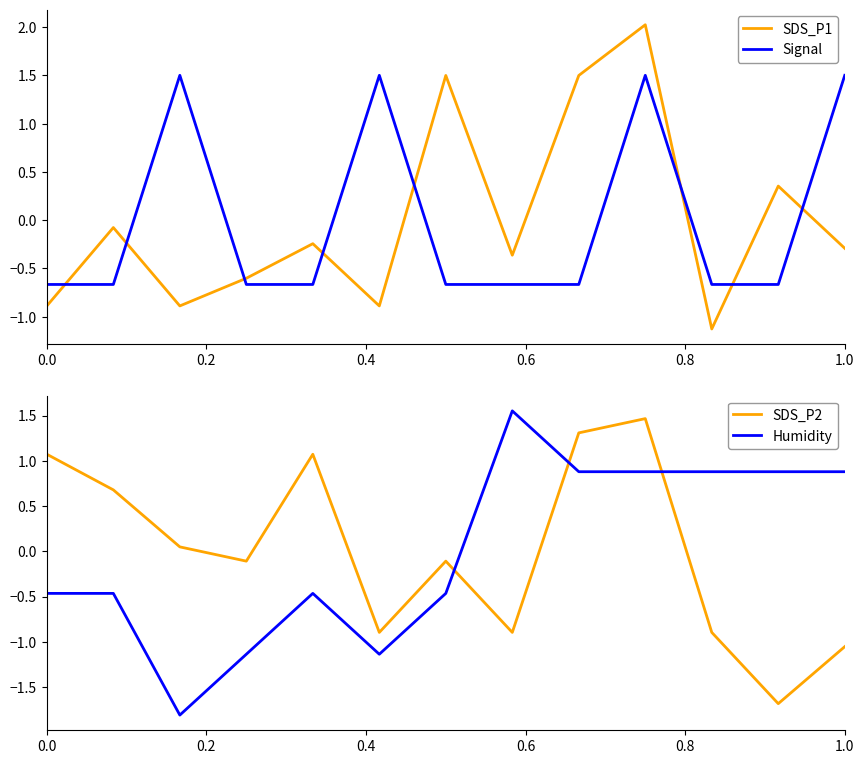

True or false: SDS_P1 and Signal intersect in this chart.

True